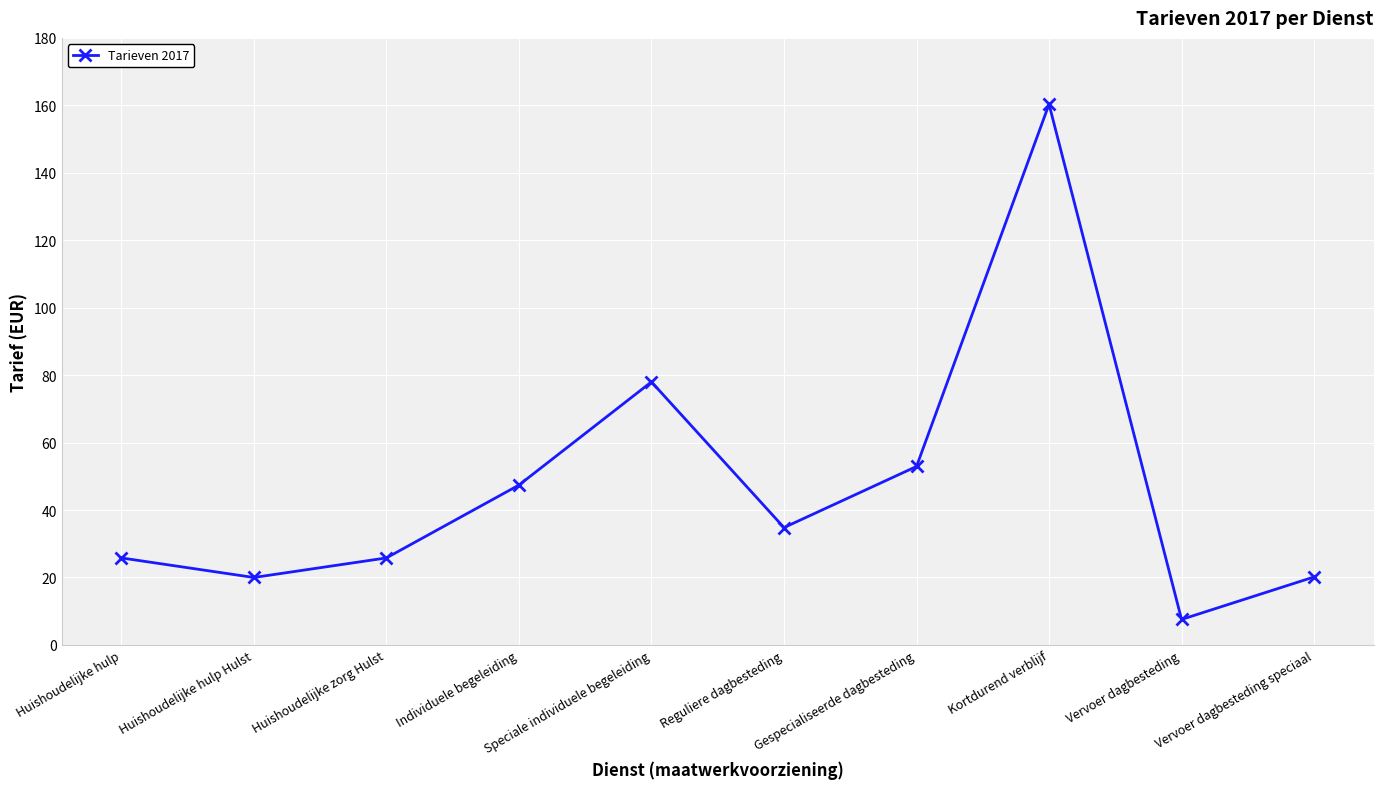

What is the difference between the maximum and minimum values?

152.8